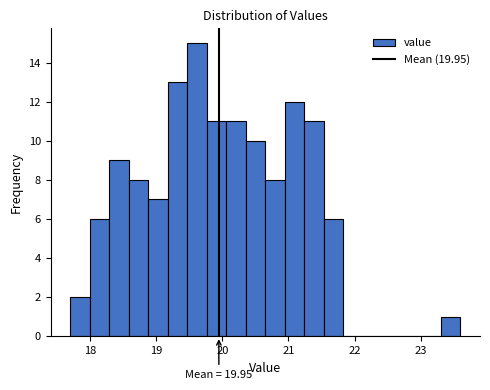

Around what value on the x-axis is the tallest bar? Give the approximate position of its centre, as read against the axis.

19.6